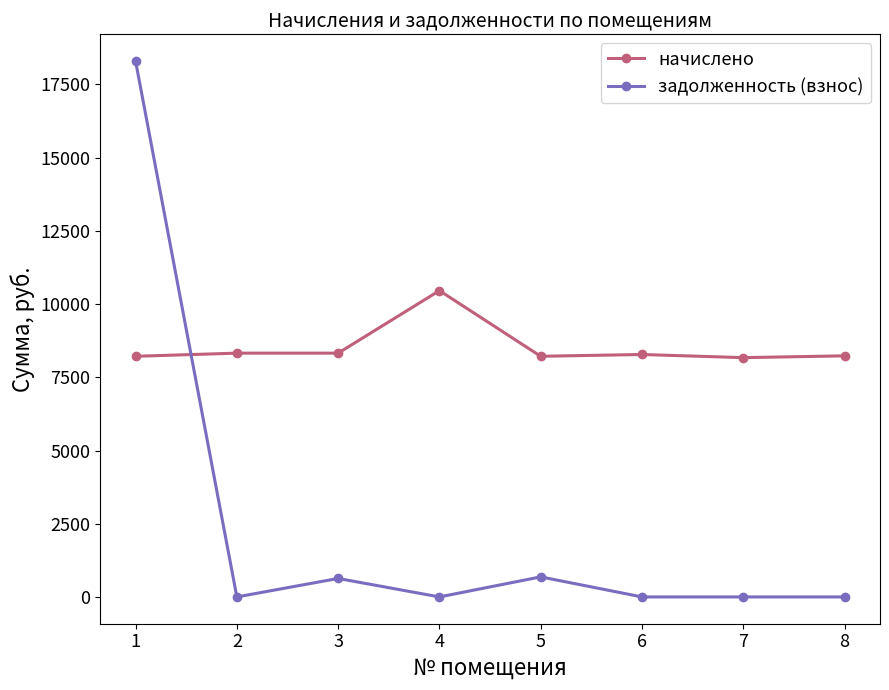

How many lines are shown in the chart?

2